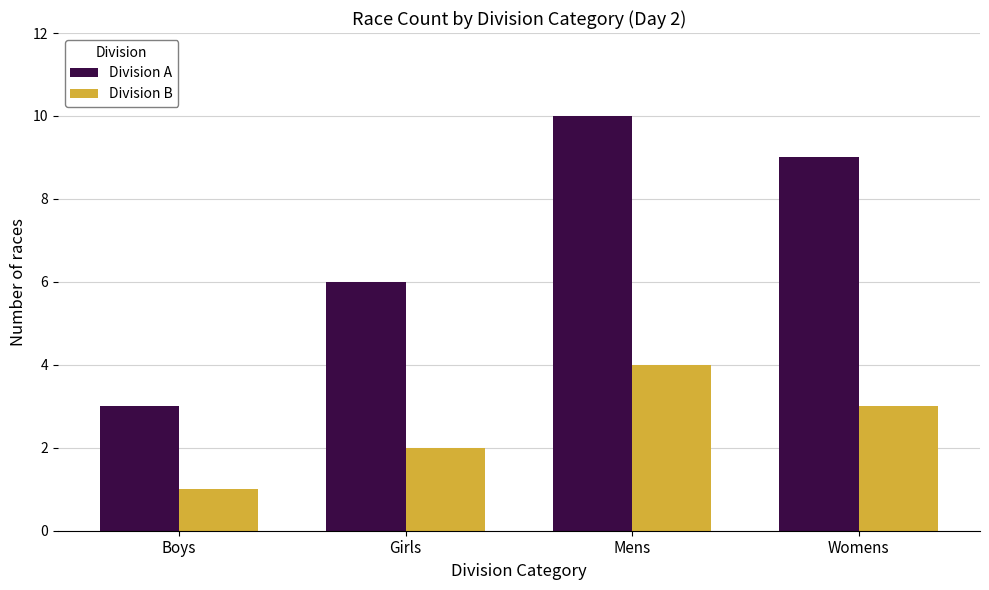

What is the total value across all series at Boys?

4